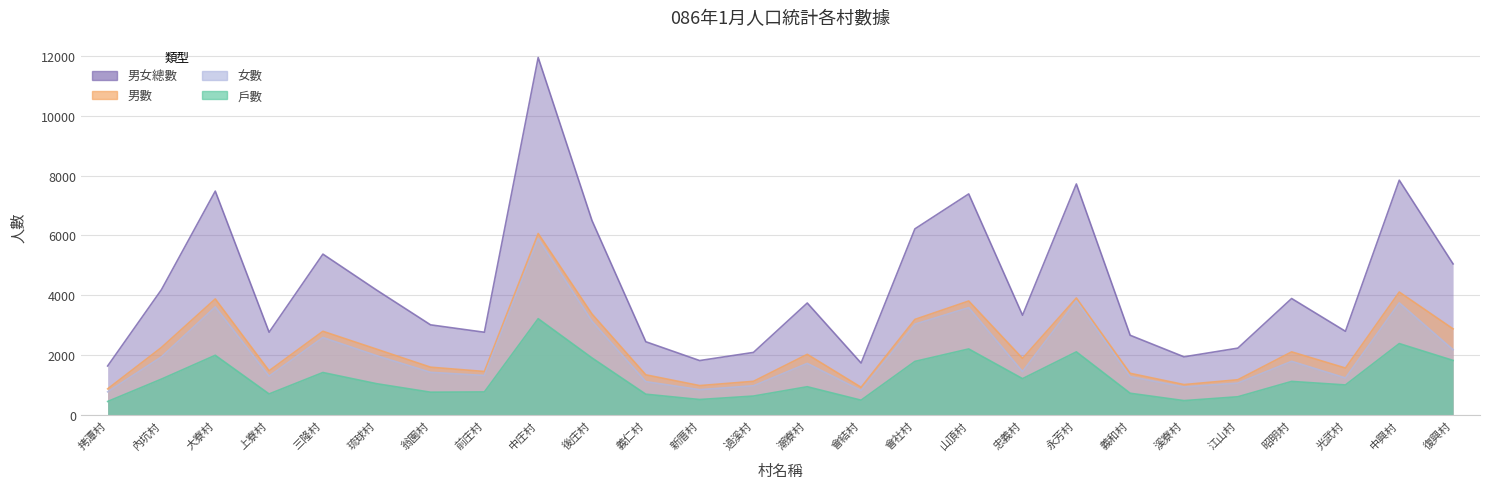

What is the label of the 5th point from the right?

江山村